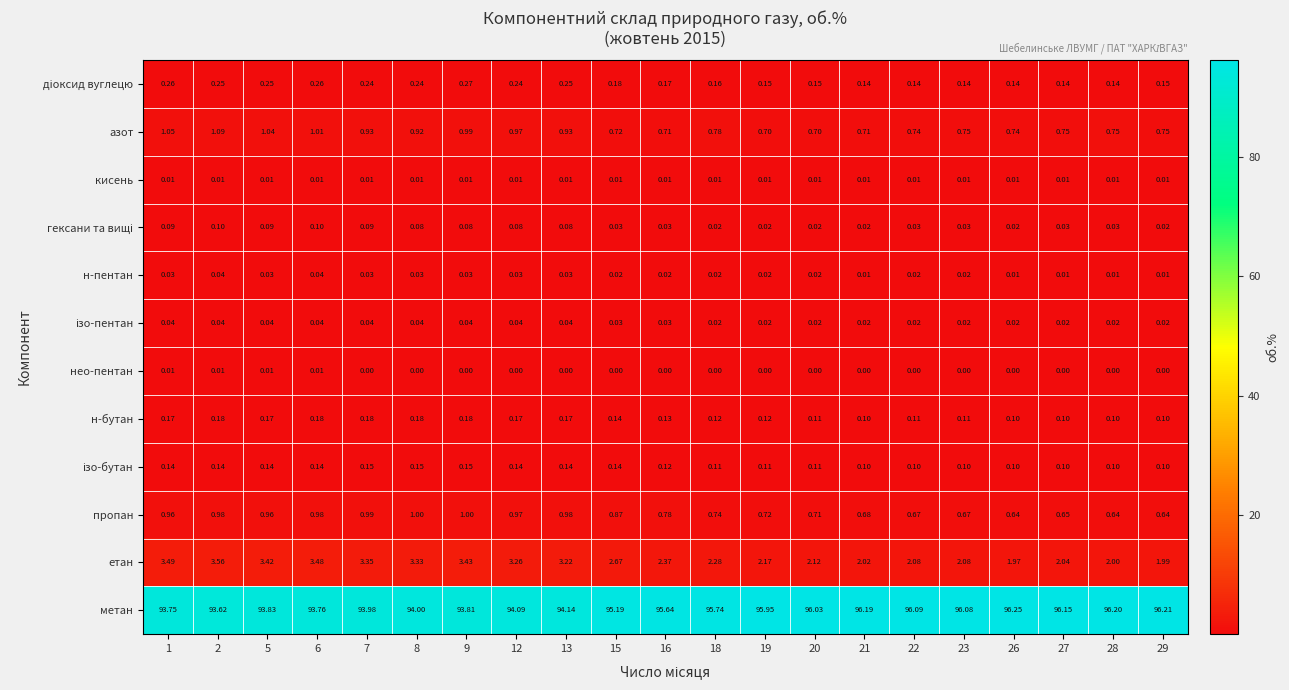

What is the total value across all series at 1?

100.0